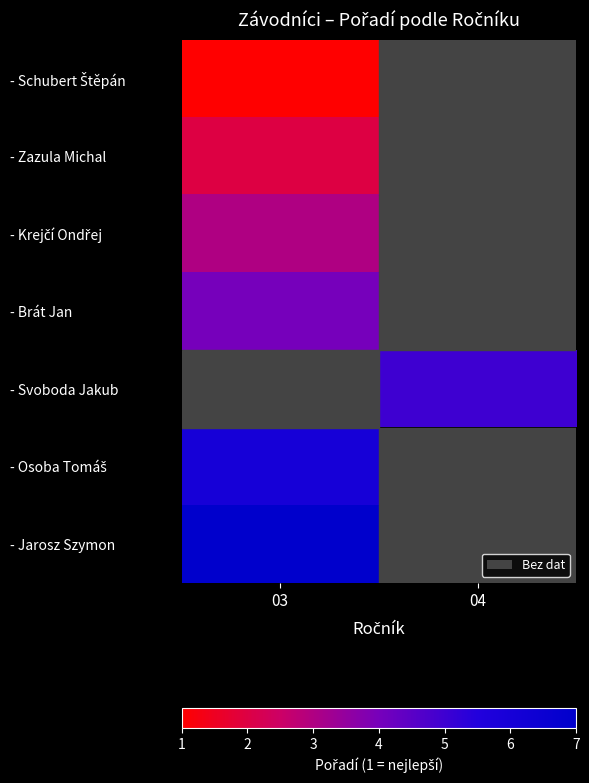

Which label corresponds to the largest value in the chart?

03